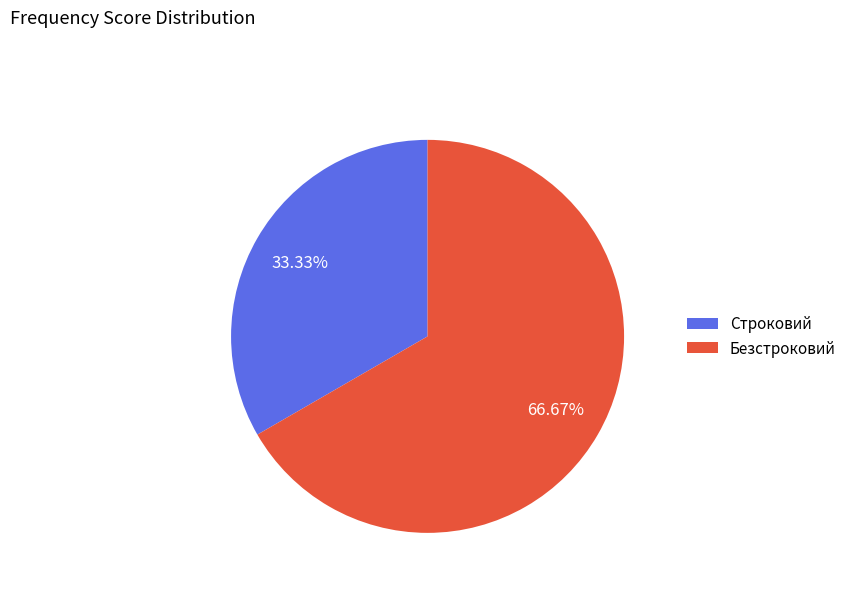

To the nearest percent, what is the average slice percentage?

50%